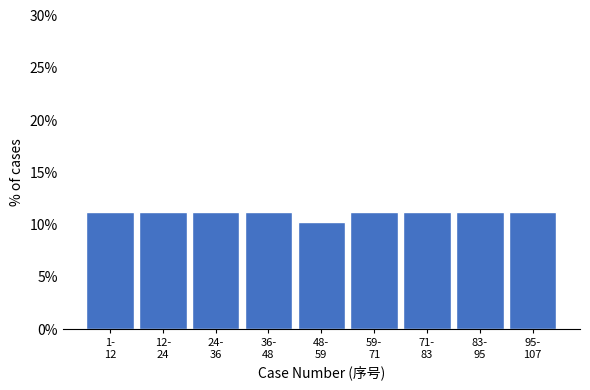

Reading left to right, list all the values displayed in this chart.

11.2	11.2	11.2	11.2	10.3	11.2	11.2	11.2	11.2